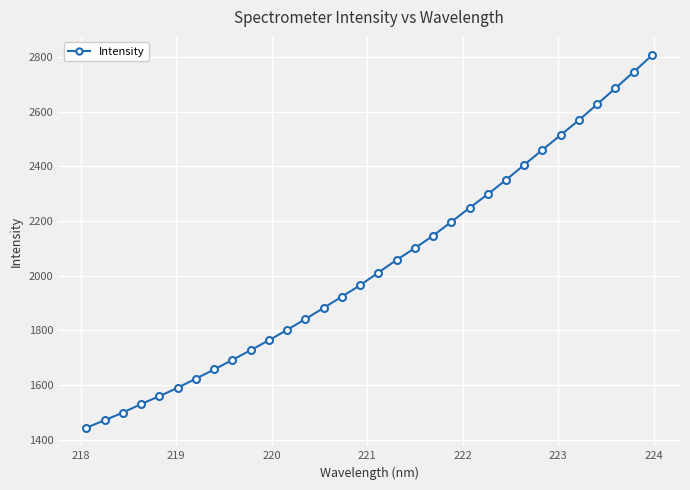

What is the maximum value shown in the chart?

2805.5